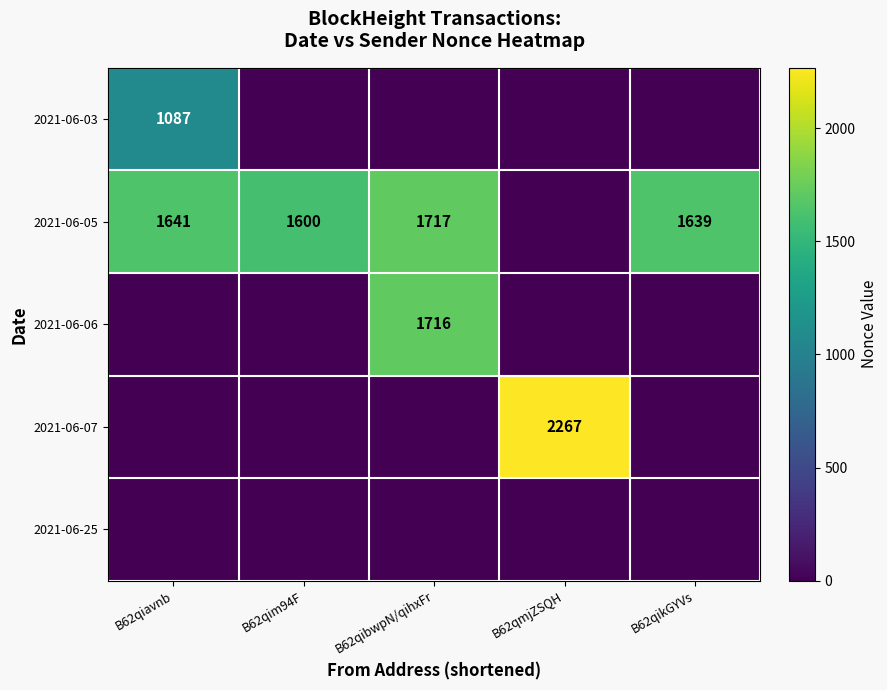

How many distinct data groups are displayed?

5